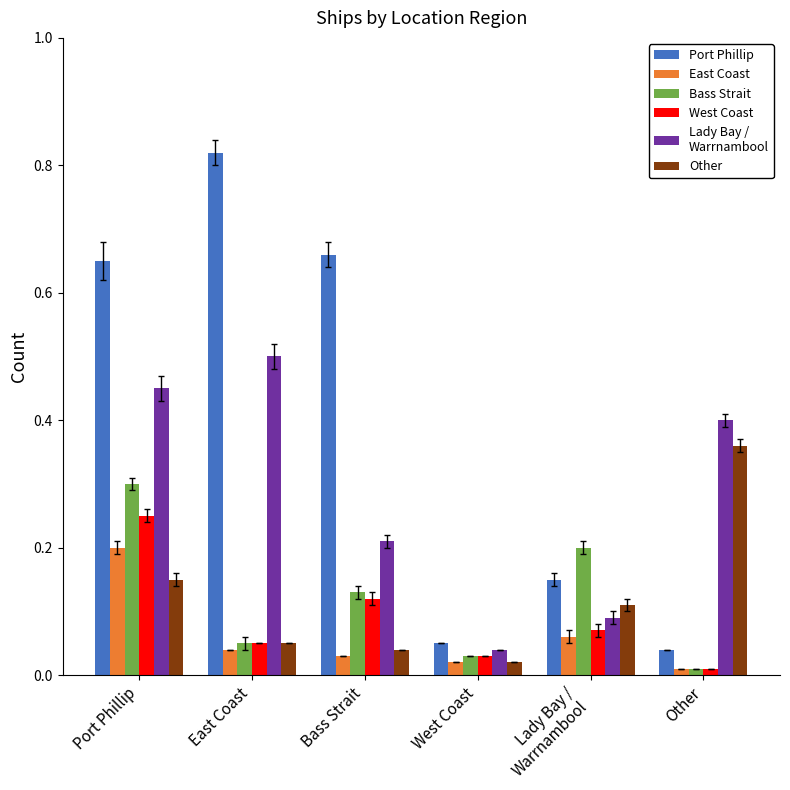

What is the difference between the highest and lowest values at Bass Strait?

0.6